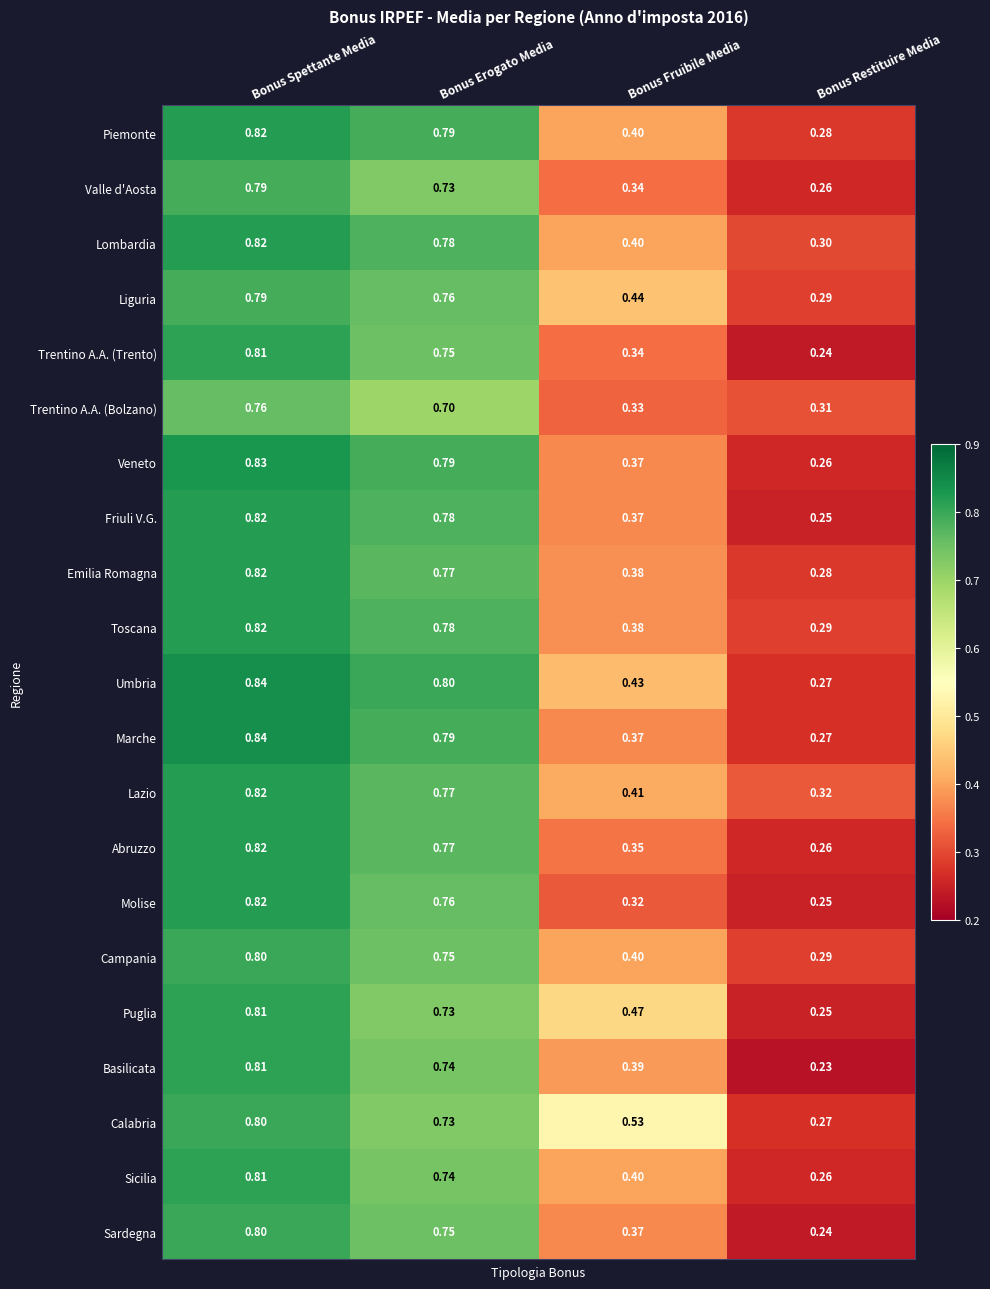

At which category is the sum across all series the highest?

Bonus Spettante Media